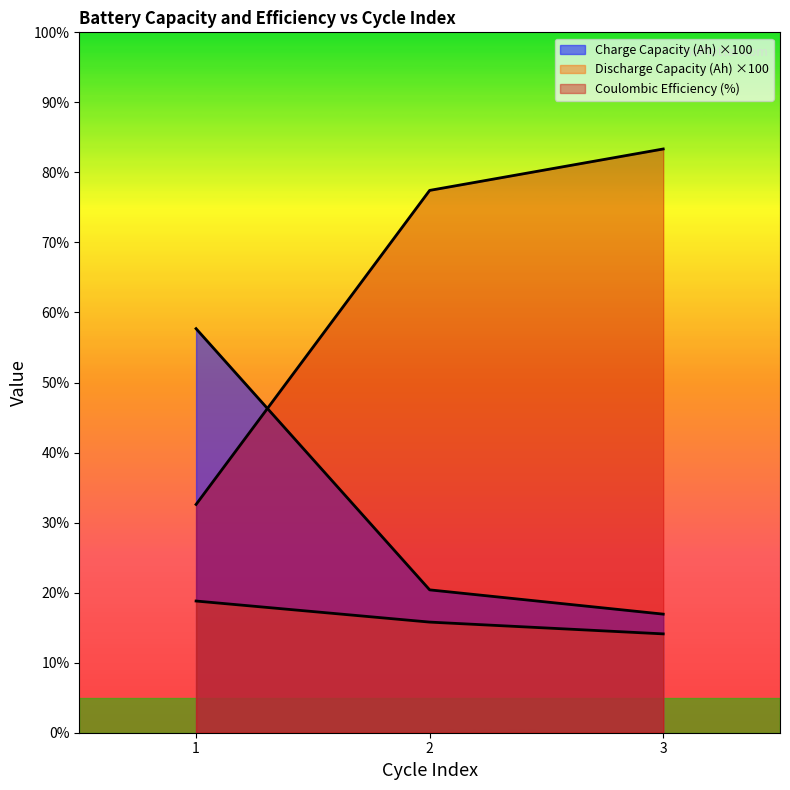

What is the lowest value of the Coulombic Efficiency (%) series?

32.6